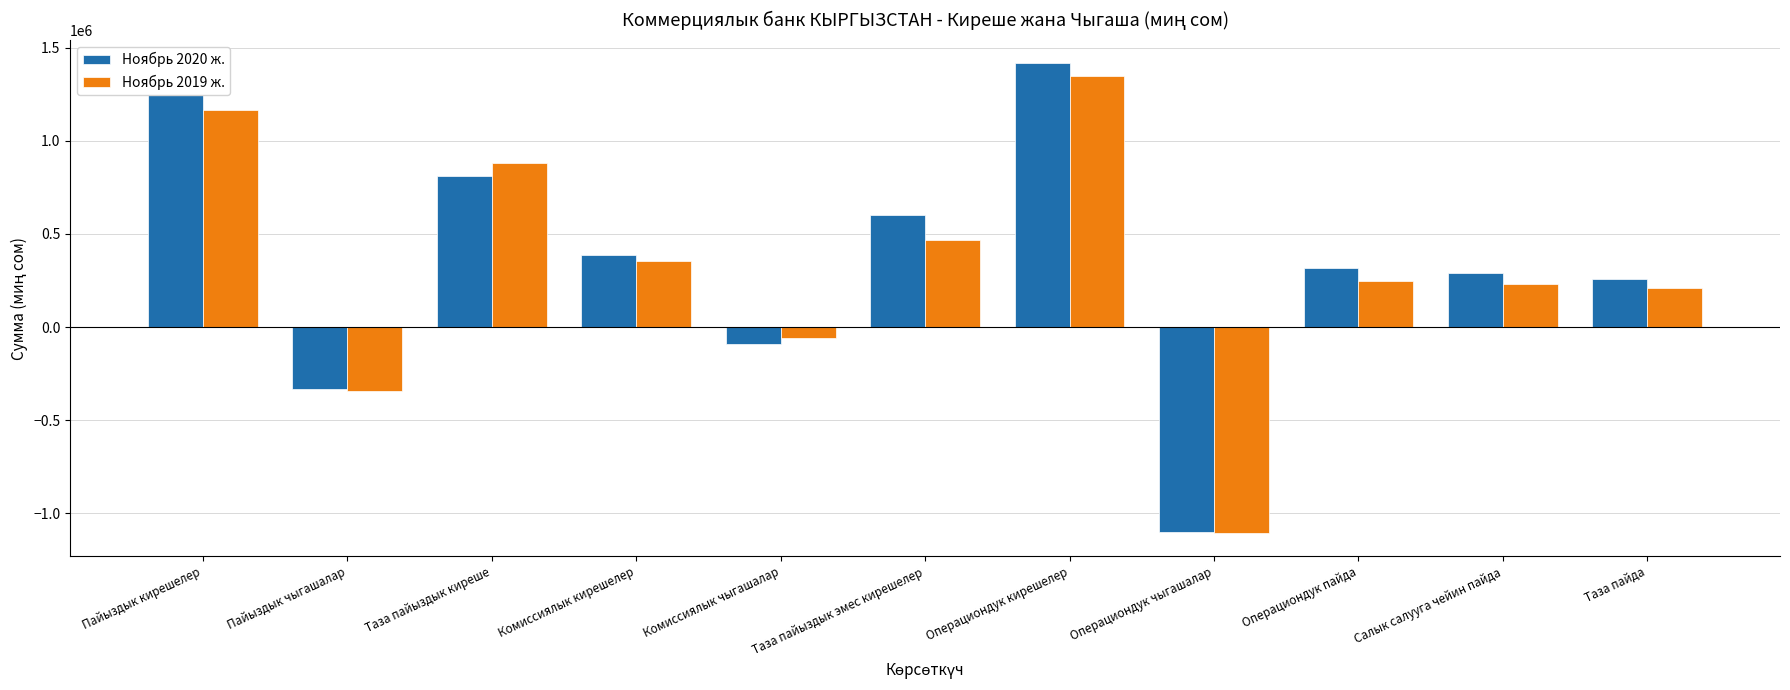

Rank the categories by Ноябрь 2020 ж. value from highest to lowest.

Операциондук кирешелер, Пайыздык кирешелер, Таза пайыздык киреше, Таза пайыздык эмес кирешелер, Комиссиялык кирешелер, Операциондук пайда, Салык салууга чейин пайда, Таза пайда, Комиссиялык чыгашалар, Пайыздык чыгашалар, Операциондук чыгашалар